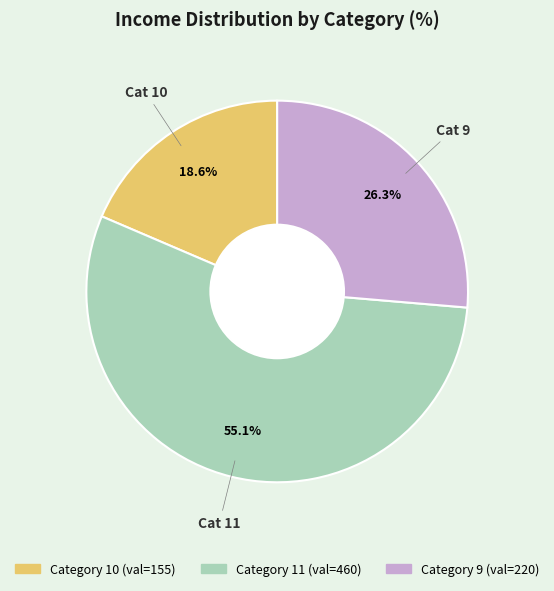

Does any single category account for the majority?

Yes